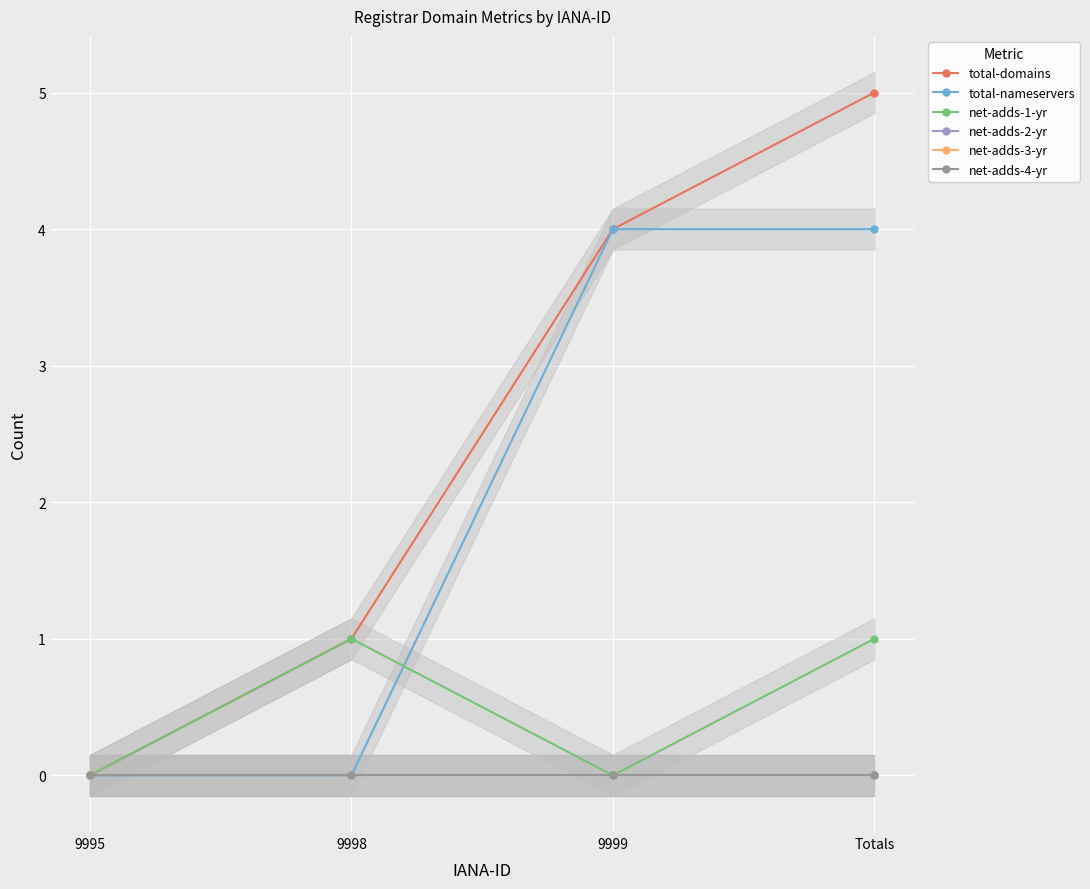

What is the greatest value displayed?

5